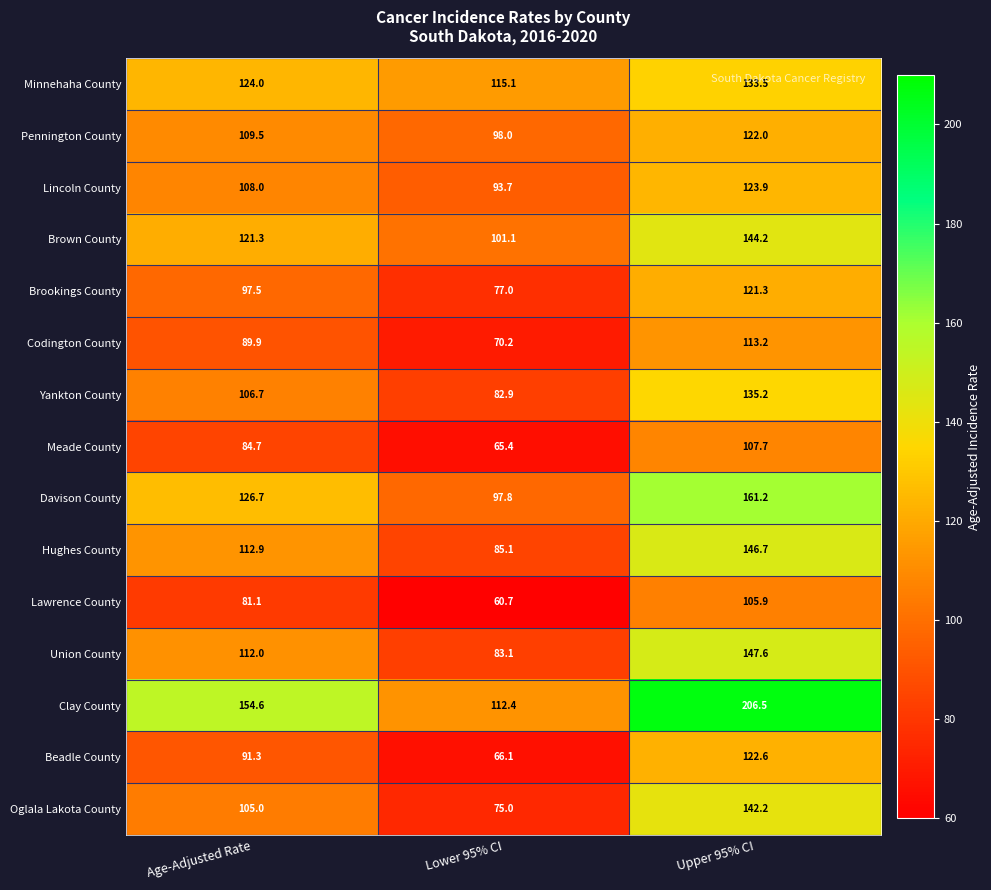

The Meade County series shows 111.6 at Age-Adjusted Rate. True or false?

False